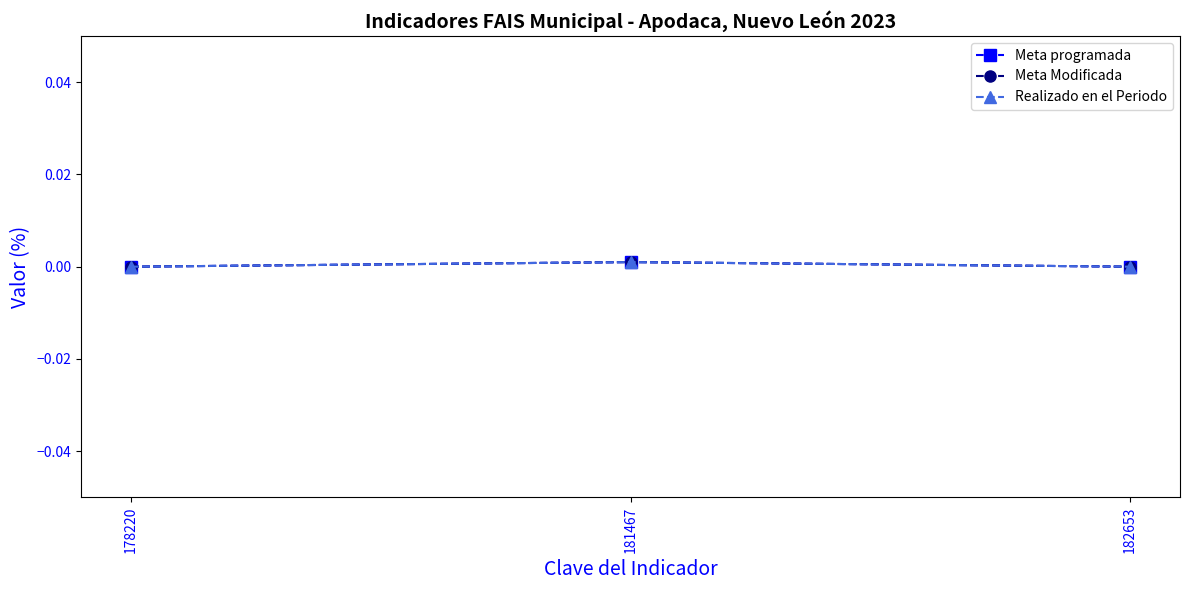

Rank the categories by Meta programada value from lowest to highest.

178220, 182653, 181467